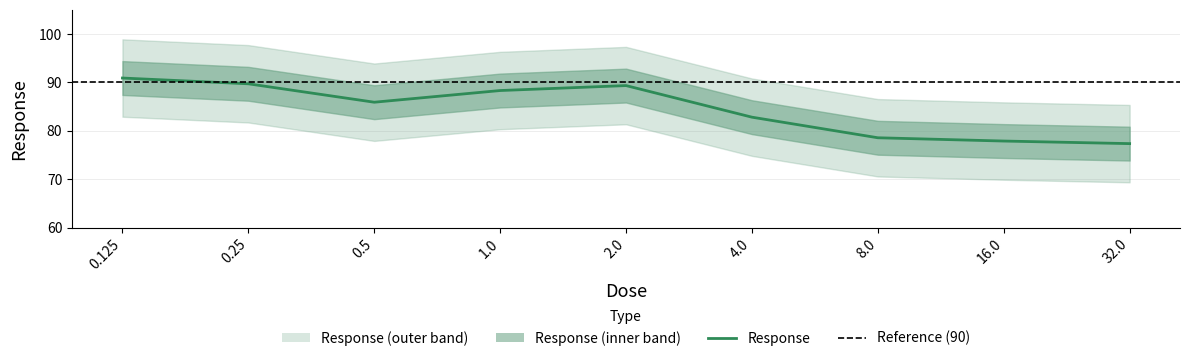

Rank the categories by value from highest to lowest.

0.125, 0.25, 2.0, 1.0, 0.5, 4.0, 8.0, 16.0, 32.0